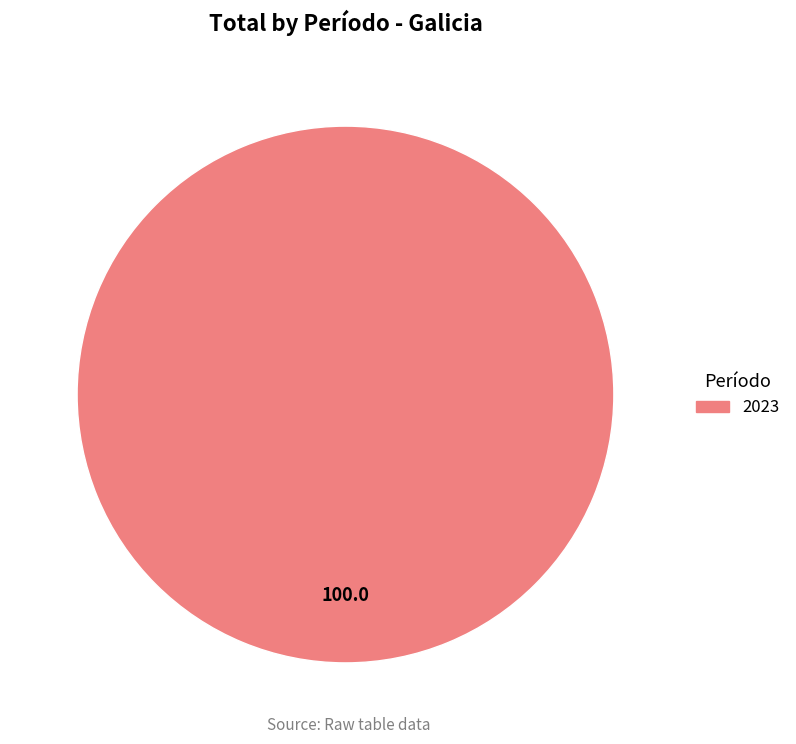

Is there any slice that represents more than half of the pie?

Yes